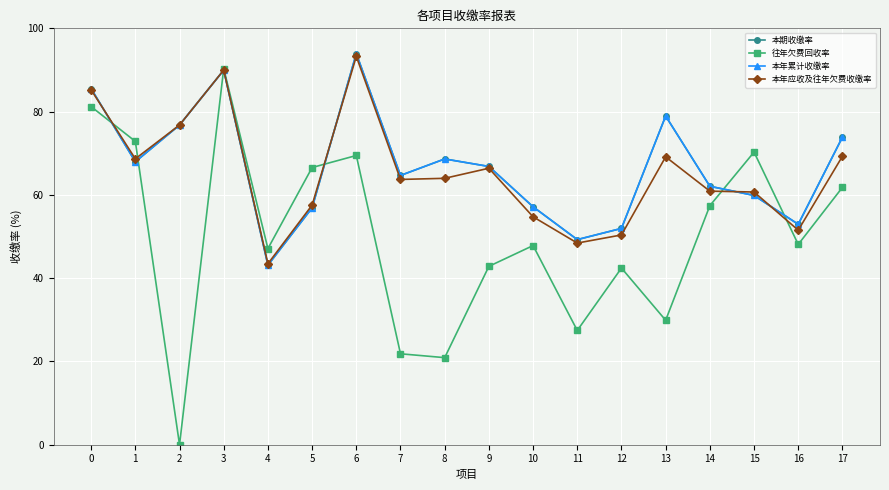

At how many categories does at least one series exceed 31?

18